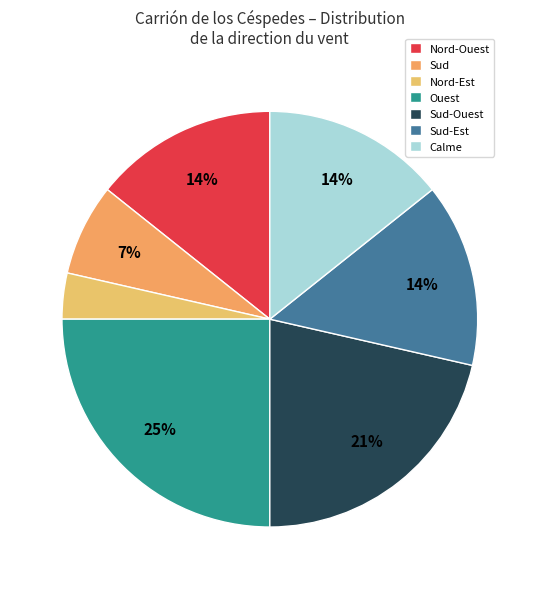

What is the ratio of the value at Calme to the value at Ouest?

0.6